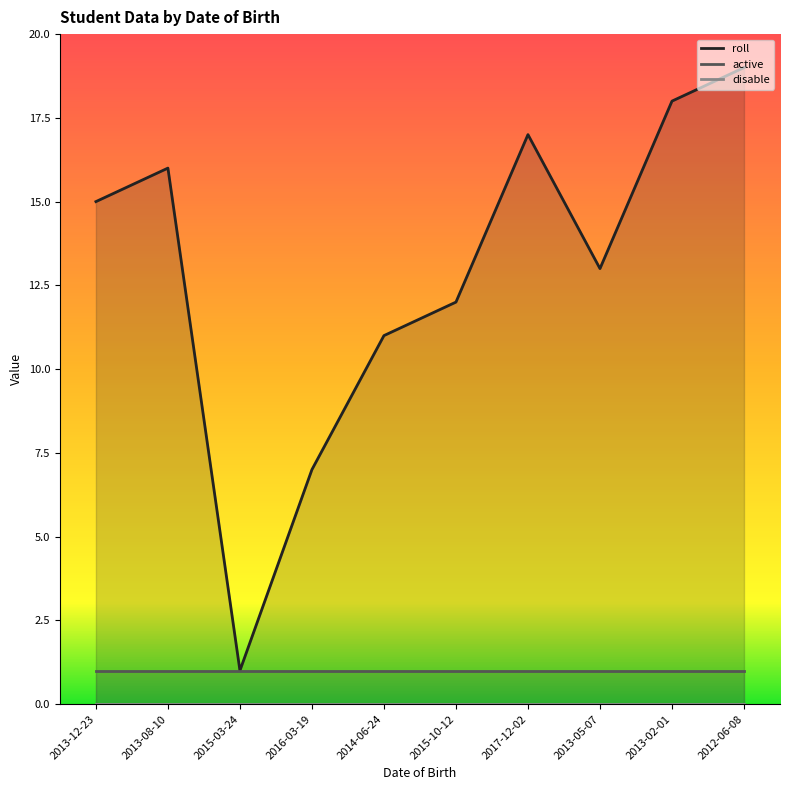

What is the total value across all series at 2014-06-24?

12